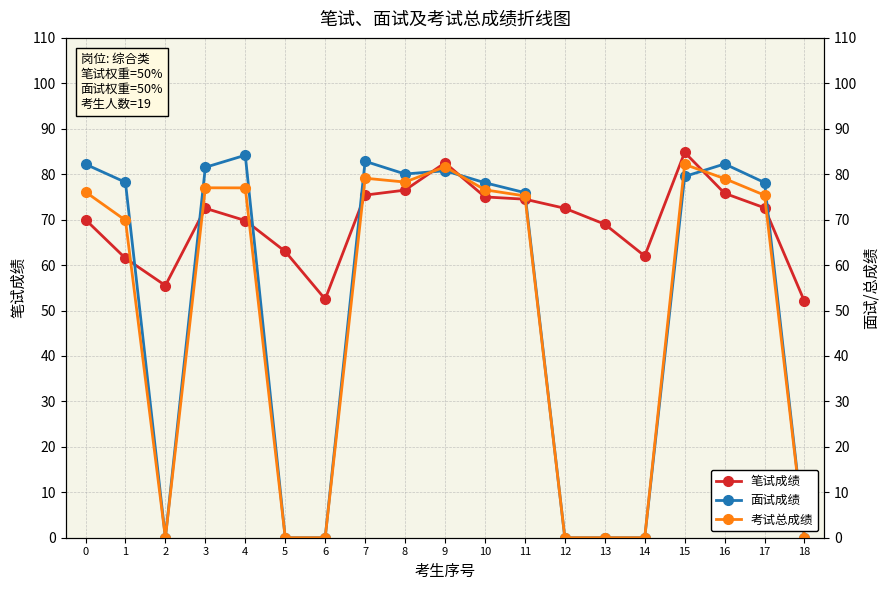

In 面试成绩, how many points are higher than both neighbors (excluding endpoints)?

4